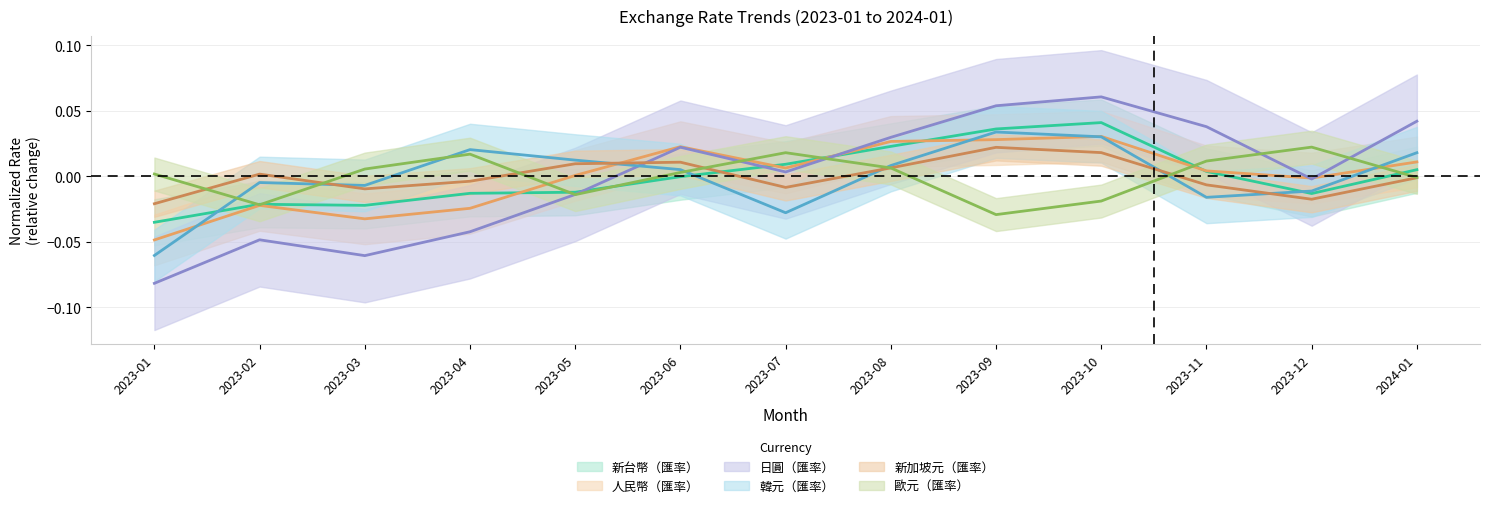

What is the label of the 12th point from the right?

2023-02